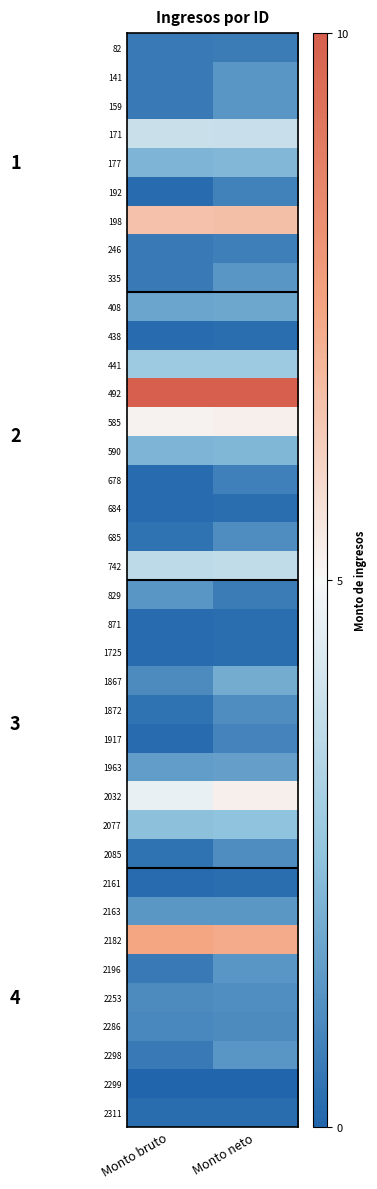

True or false: 685 has a value of 0.5 at Monto neto.

False